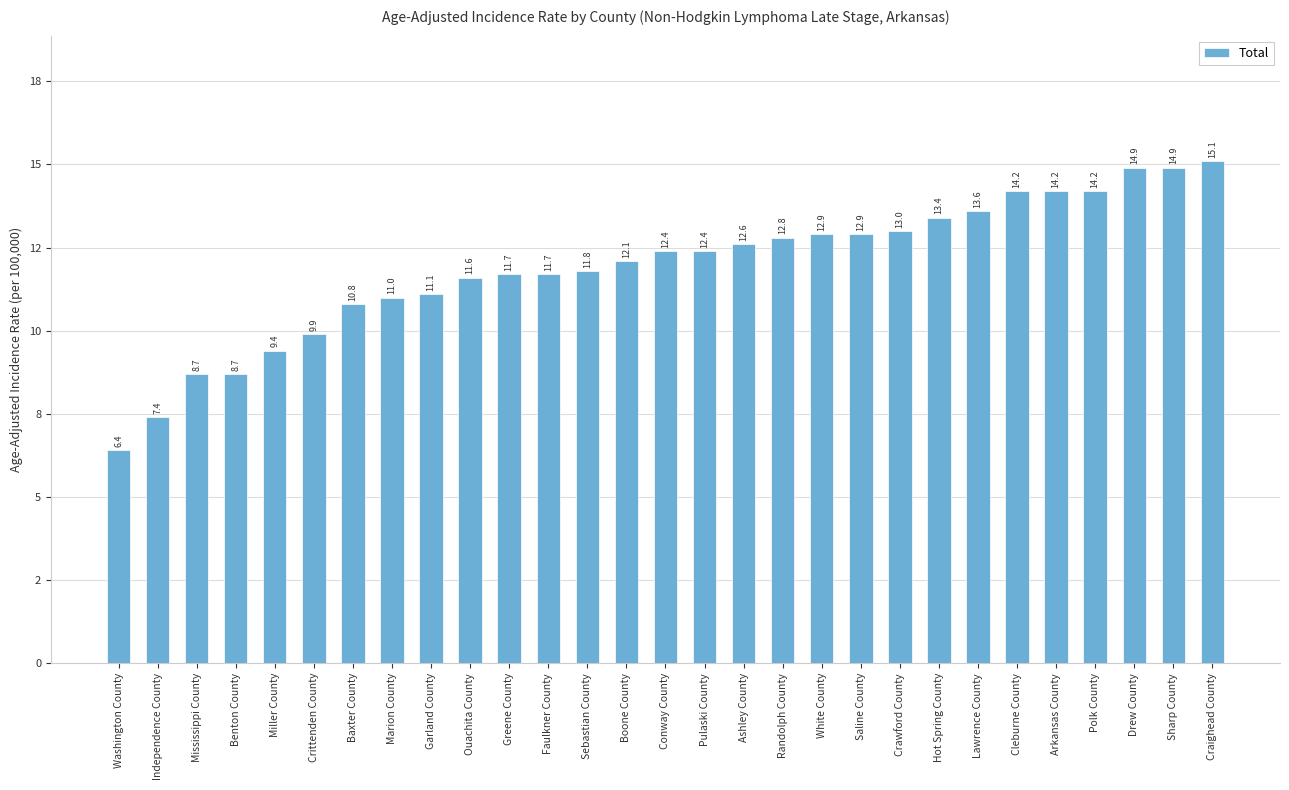

What is the value of the 20th bar from the left?

12.9